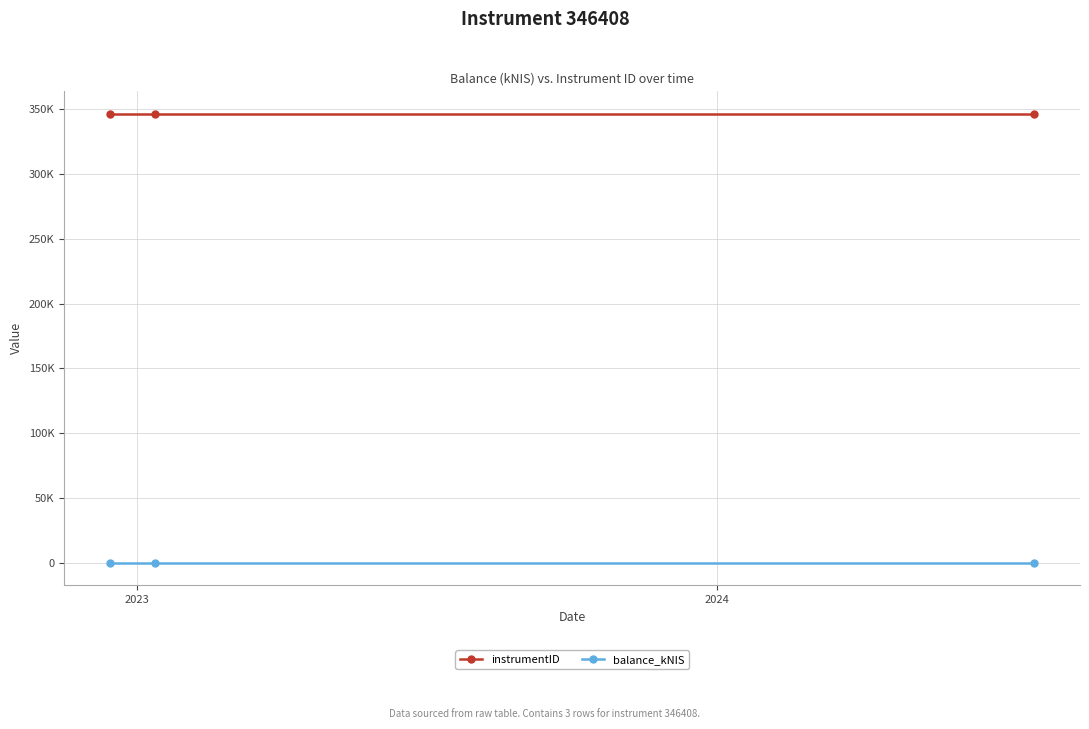

Is this an area chart (filled region under the line)?

No